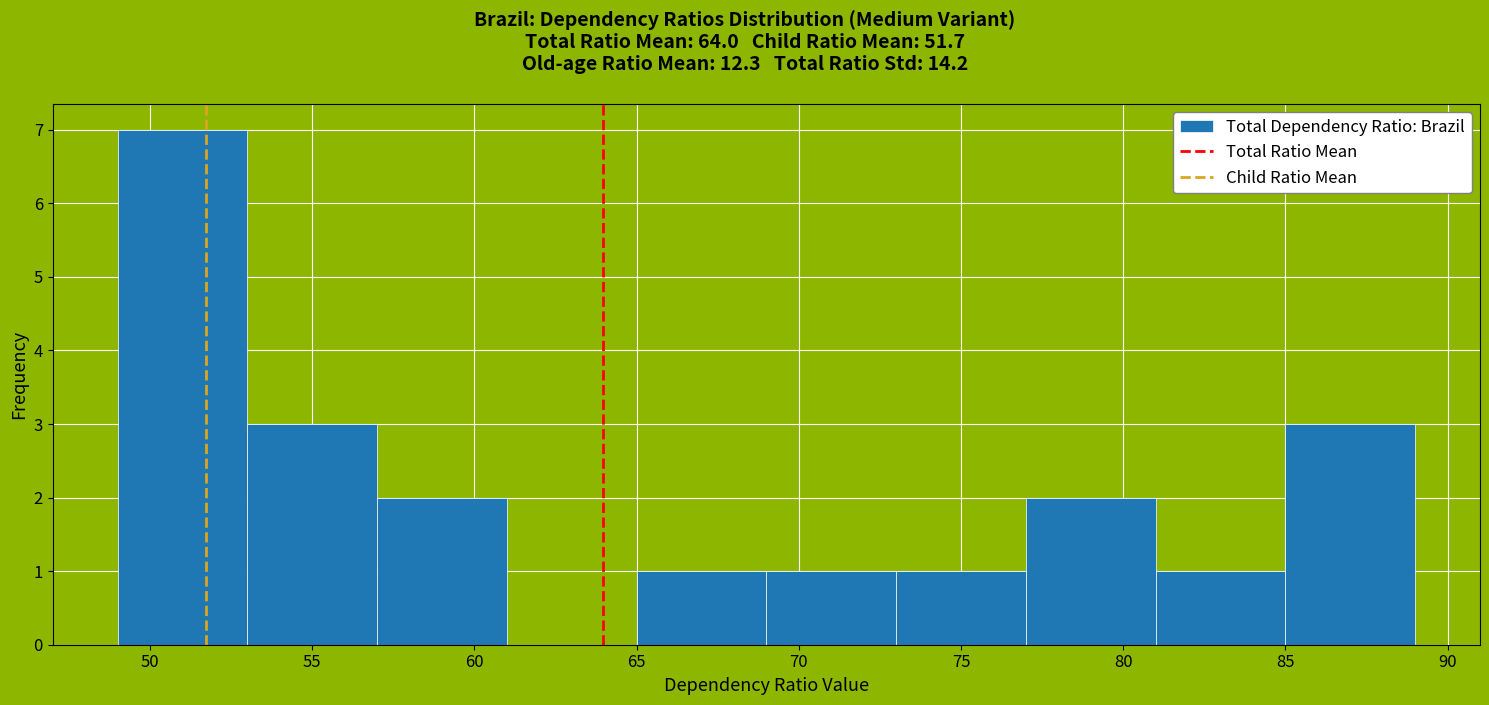

Reading left to right, list every bar in this chart as the range it spans on the x-axis followed by its height. The values are not printed on the chart, so give them approximately, as read against the axis.

49 to 53: 7
53 to 57: 3
57 to 61: 2
61 to 65: 0
65 to 69: 1
69 to 73: 1
73 to 77: 1
77 to 81: 2
81 to 85: 1
85 to 89: 3